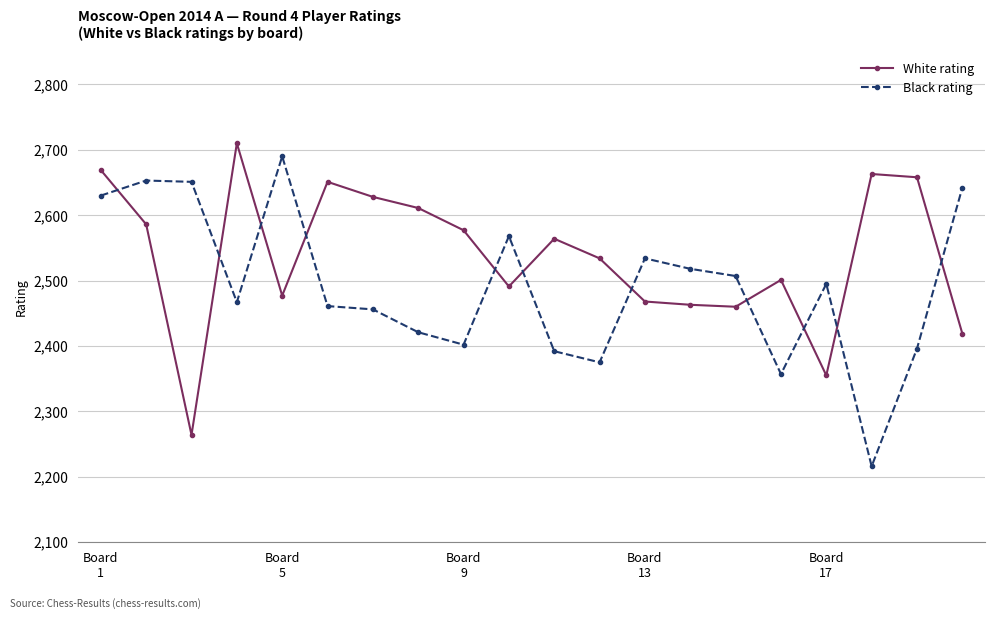

What is the minimum value for Black rating?

2216